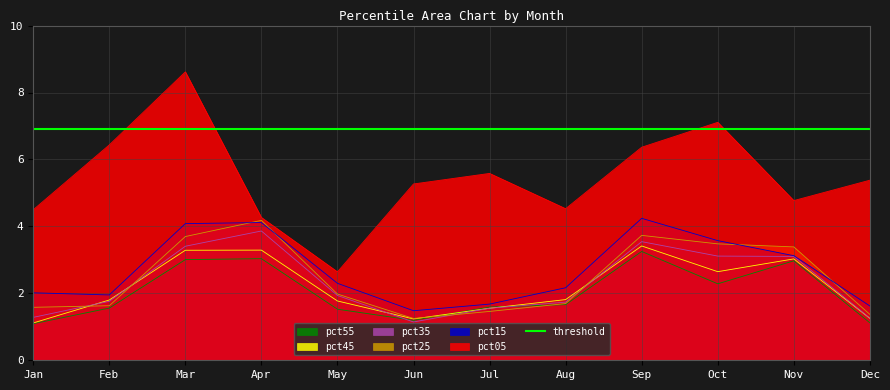

The value of pct35 at Apr is 6.8. True or false?

False